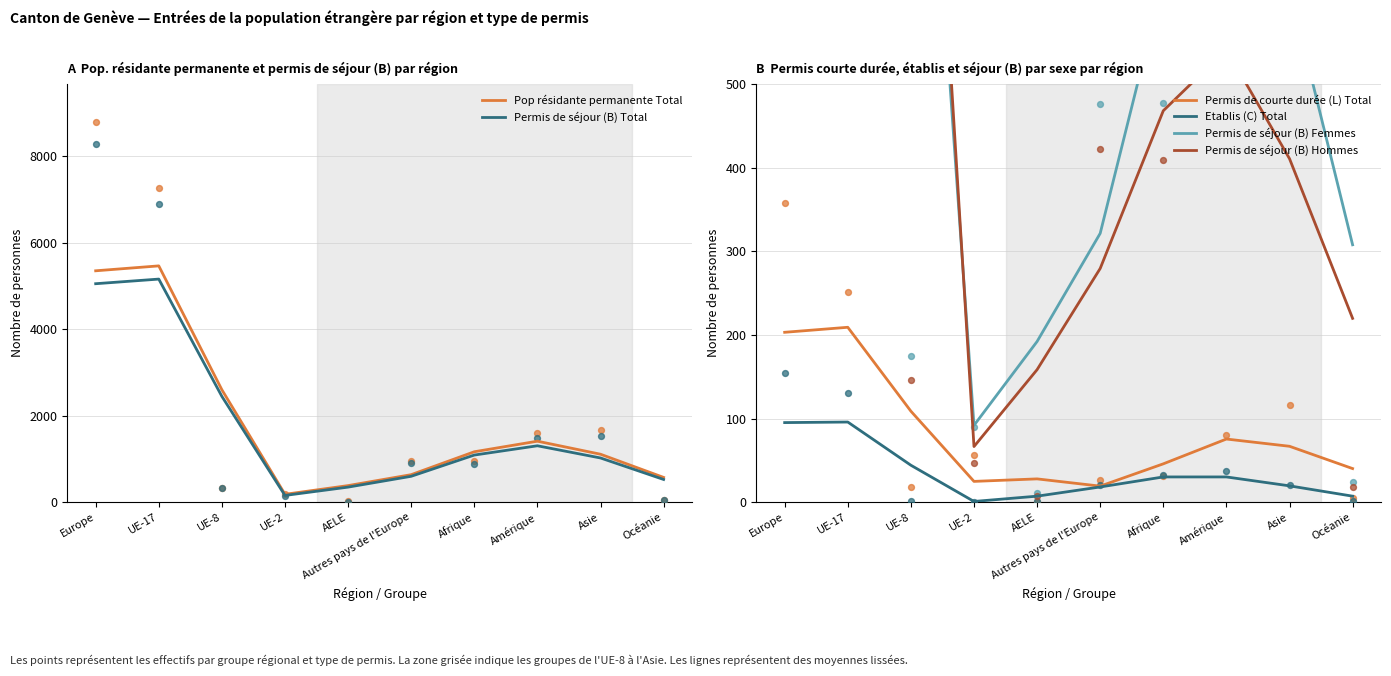

At which category is the sum across all series the highest?

UE-17